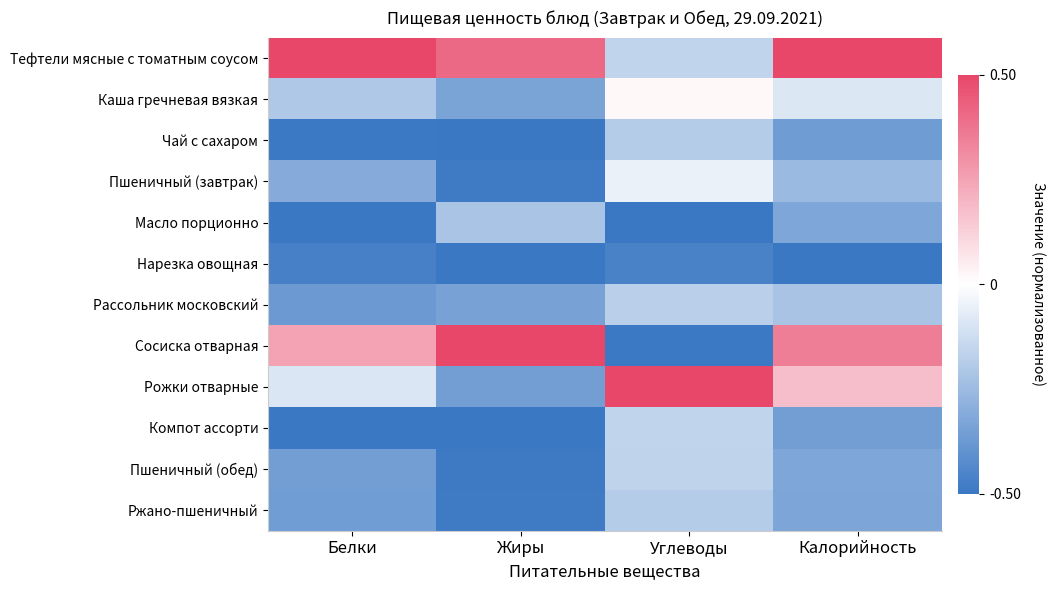

What is the spread (max minus min) of values at Жиры?

1.0